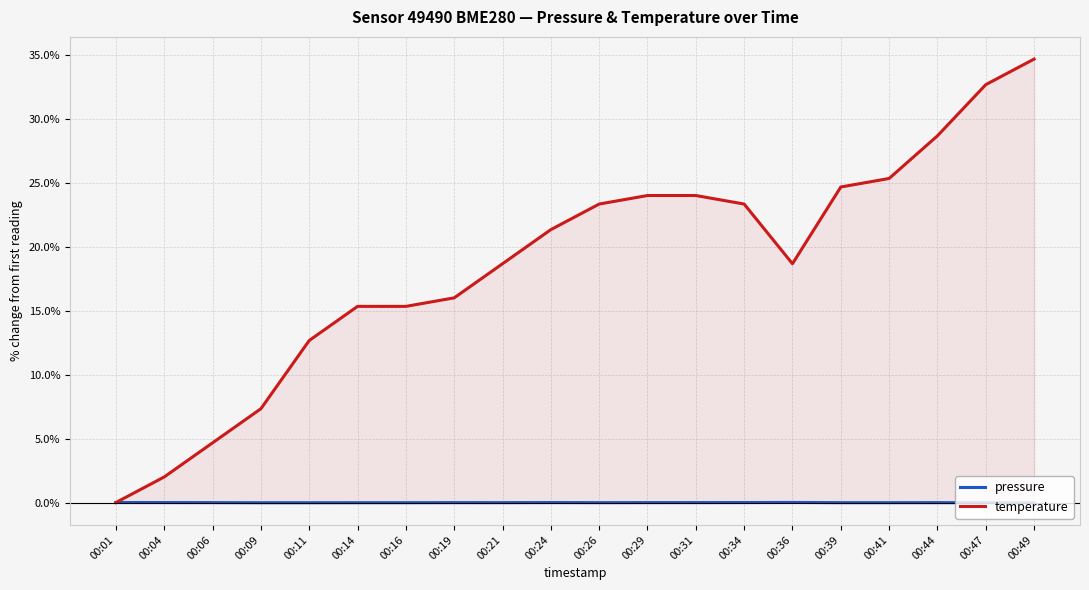

At which category is the sum across all series the highest?

00:49